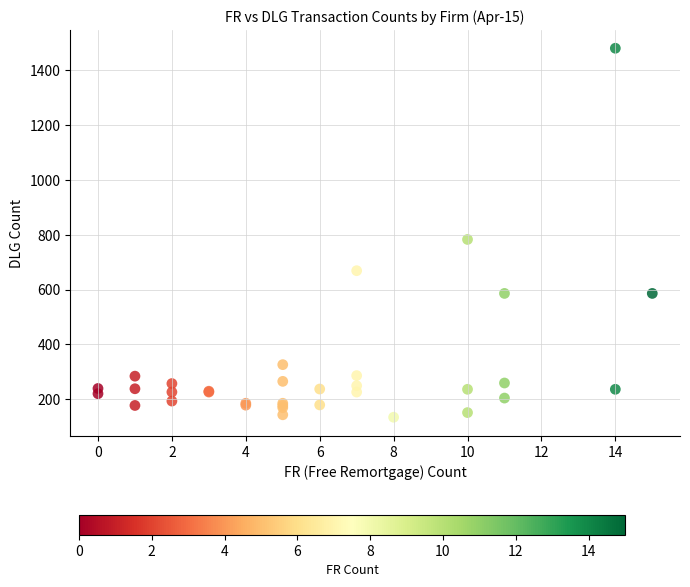

What Y value in the scatter plot is closest to 807?

783